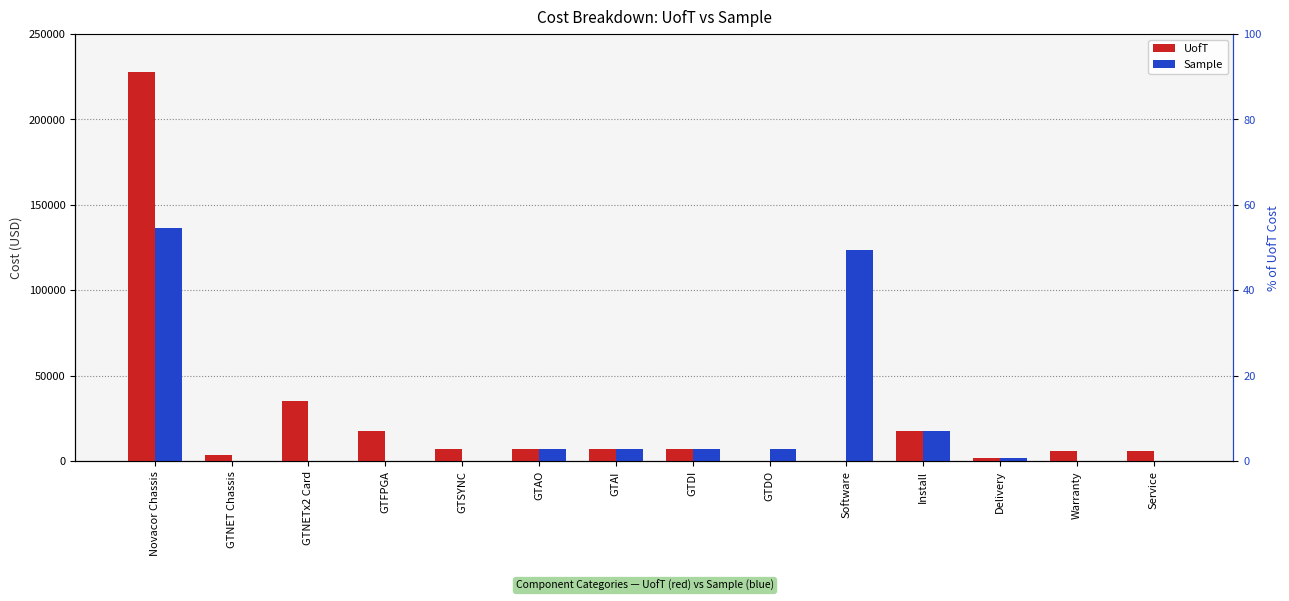

Reading left to right, what are all the values shown in this chart?

UofT: Novacor Chassis=227500	GTNET Chassis=3900	GTNETx2 Card=35300	GTFPGA=17650	GTSYNC=7100	GTAO=7100	GTAI=7100	GTDI=7100	GTDO=0	Software=0	Install=17650	Delivery=2000	Warranty=5850	Service=6000
Sample: Novacor Chassis=136500	GTNET Chassis=0	GTNETx2 Card=0	GTFPGA=0	GTSYNC=0	GTAO=7100	GTAI=7100	GTDI=7100	GTDO=7100	Software=123650	Install=17650	Delivery=2000	Warranty=0	Service=0